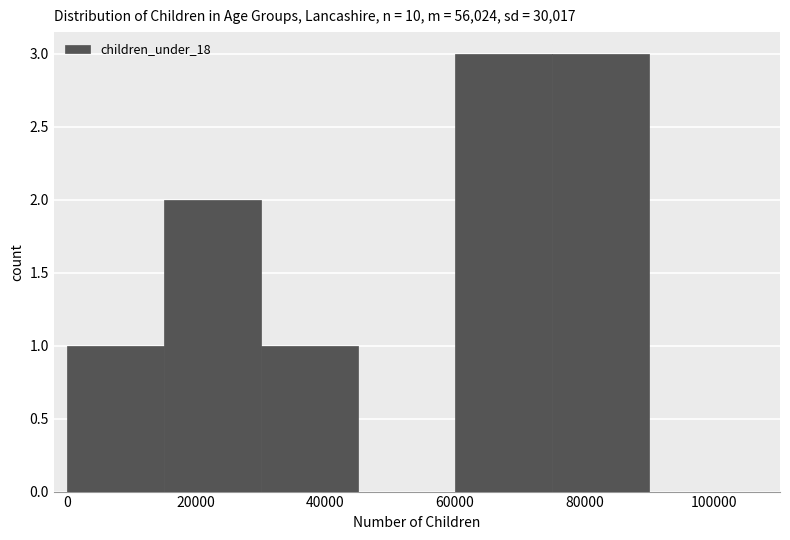

Reading left to right, list every bar in this chart as the range it spans on the x-axis followed by its height. Neither the bar edges nor the heights are printed on the chart, so give them approximately, as read against the axes.

0 to 15000: 1
15000 to 30000: 2
30000 to 45000: 1
45000 to 60000: 0
60000 to 75000: 3
75000 to 90000: 3
90000 to 105000: 0